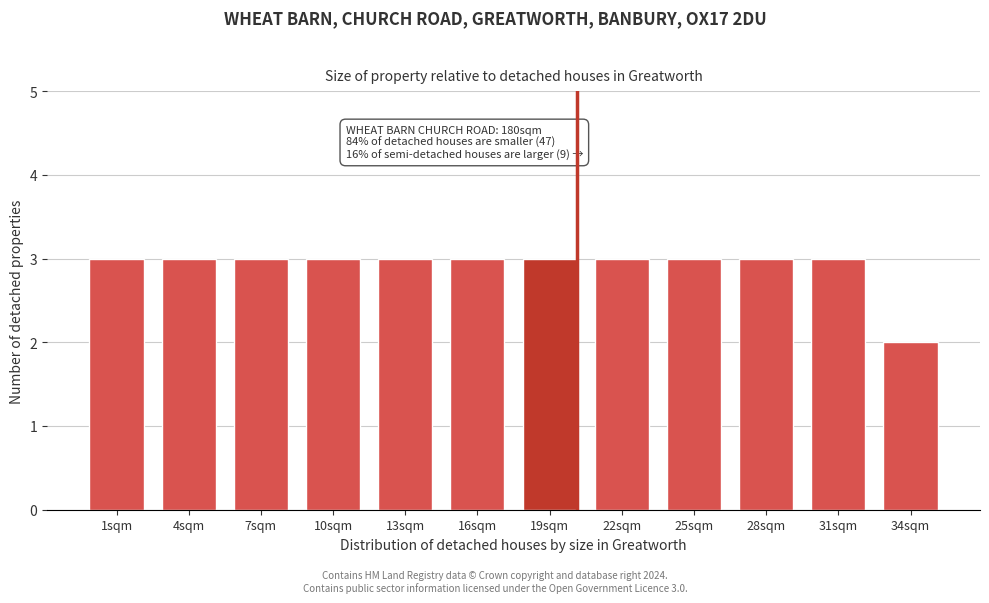

Reading right to left, transcribe all the data shown in this chart.

34sqm=2	31sqm=3	28sqm=3	25sqm=3	22sqm=3	19sqm=3	16sqm=3	13sqm=3	10sqm=3	7sqm=3	4sqm=3	1sqm=3